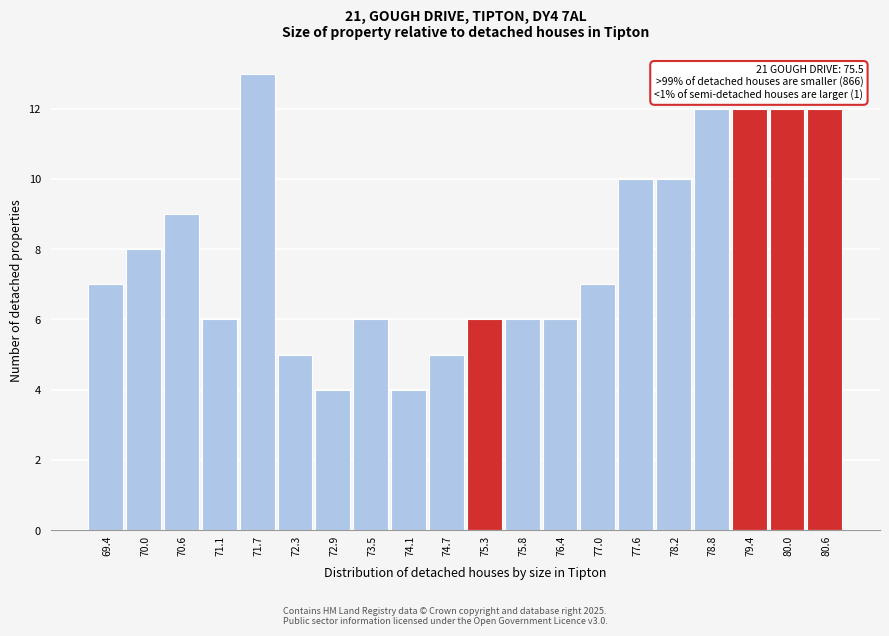

Which range on the x-axis has the tallest bar?

71.4 to 72.0